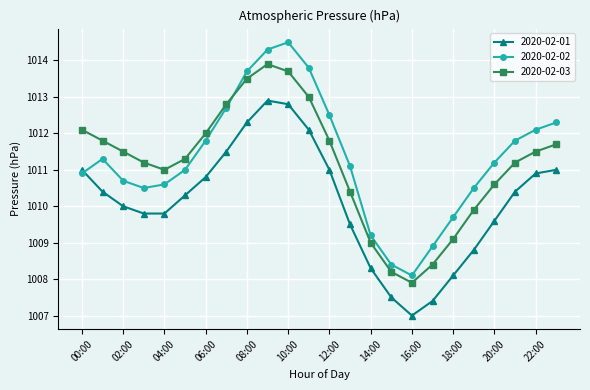

Which series has the largest range (max minus min)?

2020-02-02